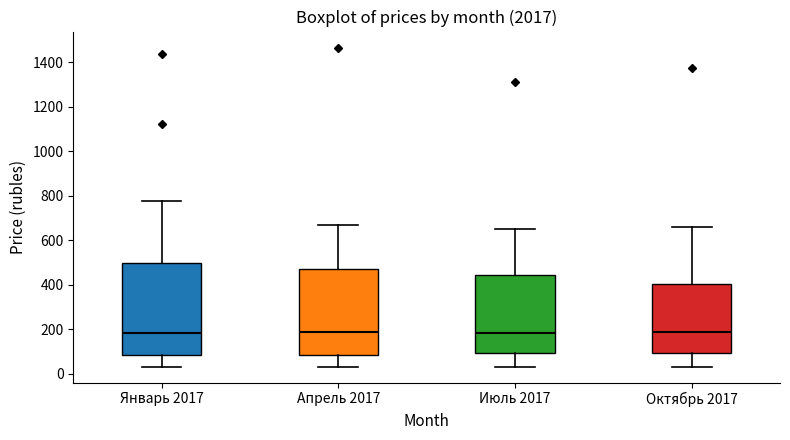

Where is the lower edge of the box for Октябрь 2017 on the y-axis? The values are not printed on the chart, so give them approximately, as read against the axis.

100